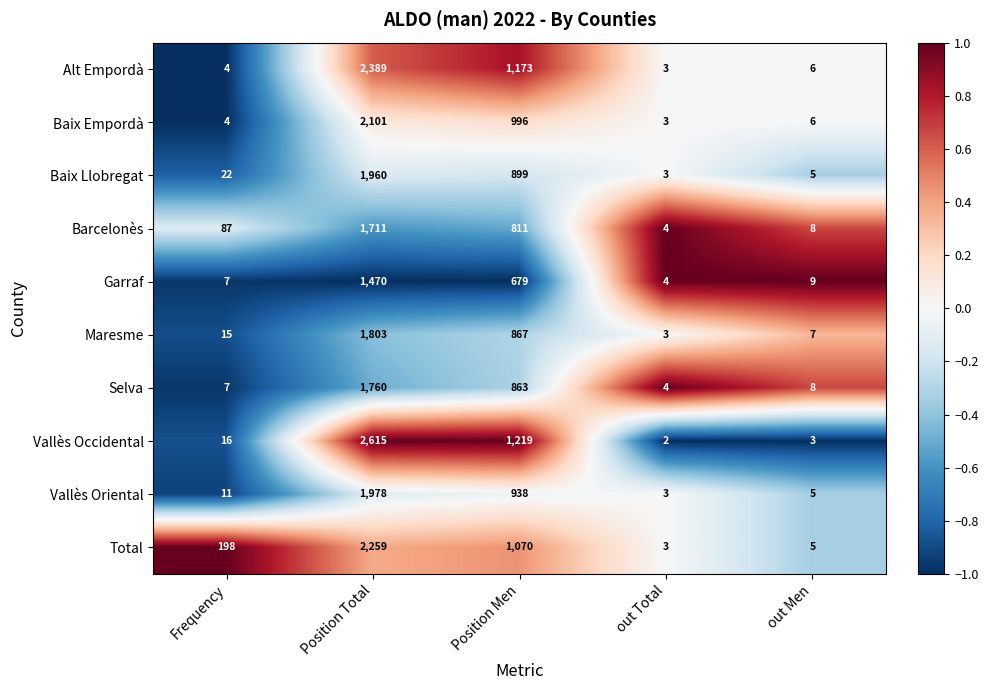

How many categories are shown in the chart?

5